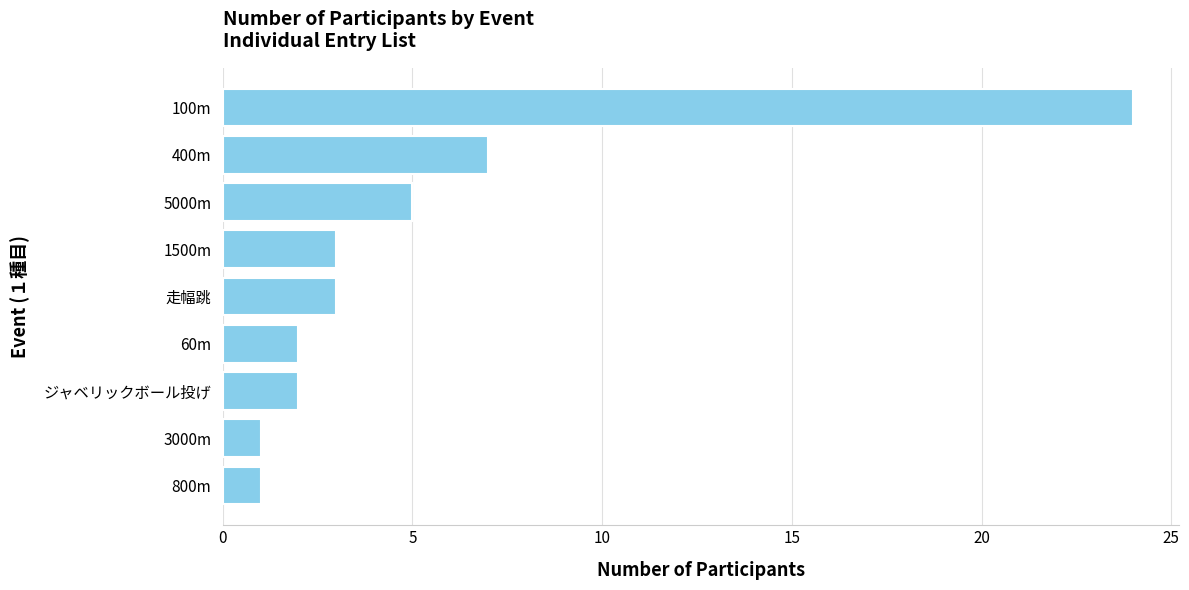

What is the sum of the values at 60m and 走幅跳?

5